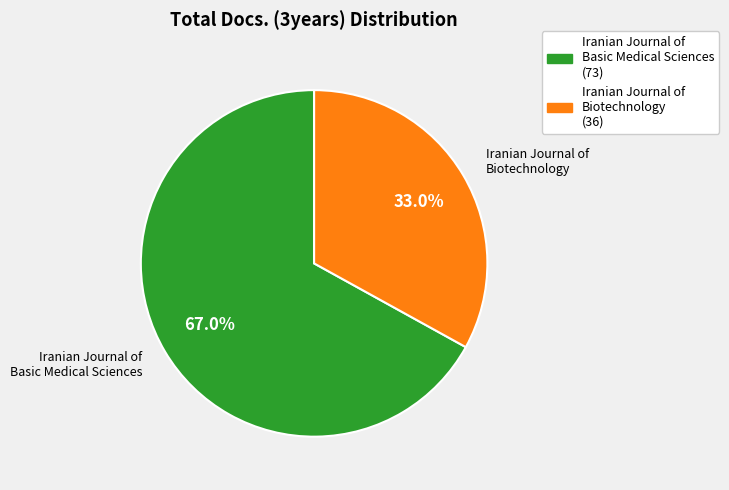

To the nearest percent, what is the difference between the largest and smallest slice percentages?

34%